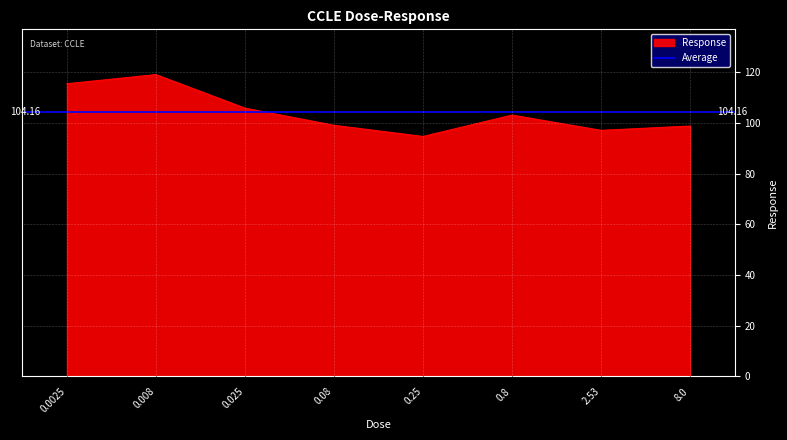

Reading left to right, what are all the values shown in this chart?

115.5	119.1	105.9	99.1	94.7	103.1	97.1	98.8